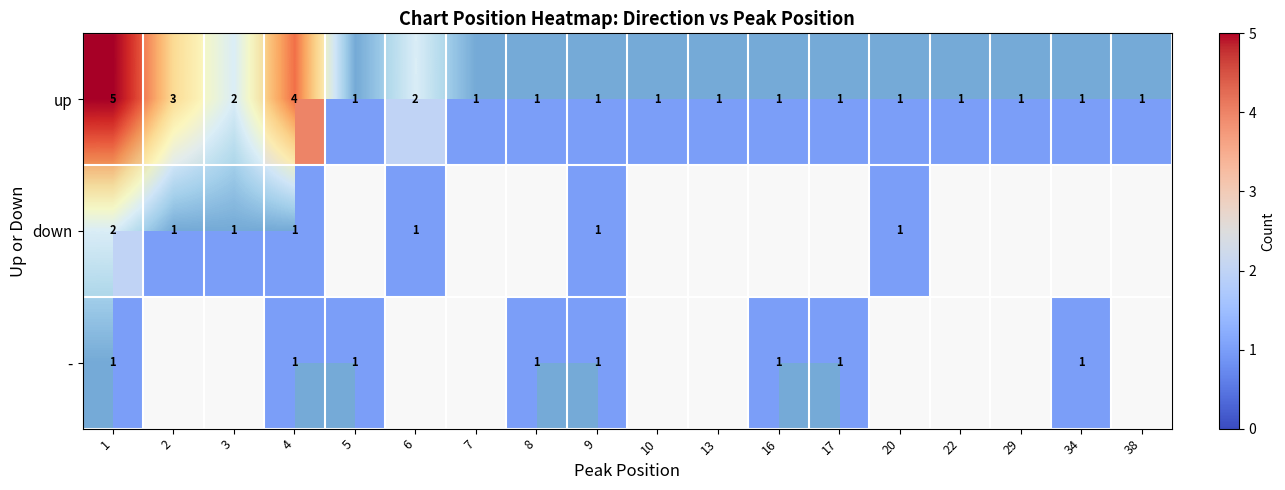

The value of up at 7 is 1. True or false?

True